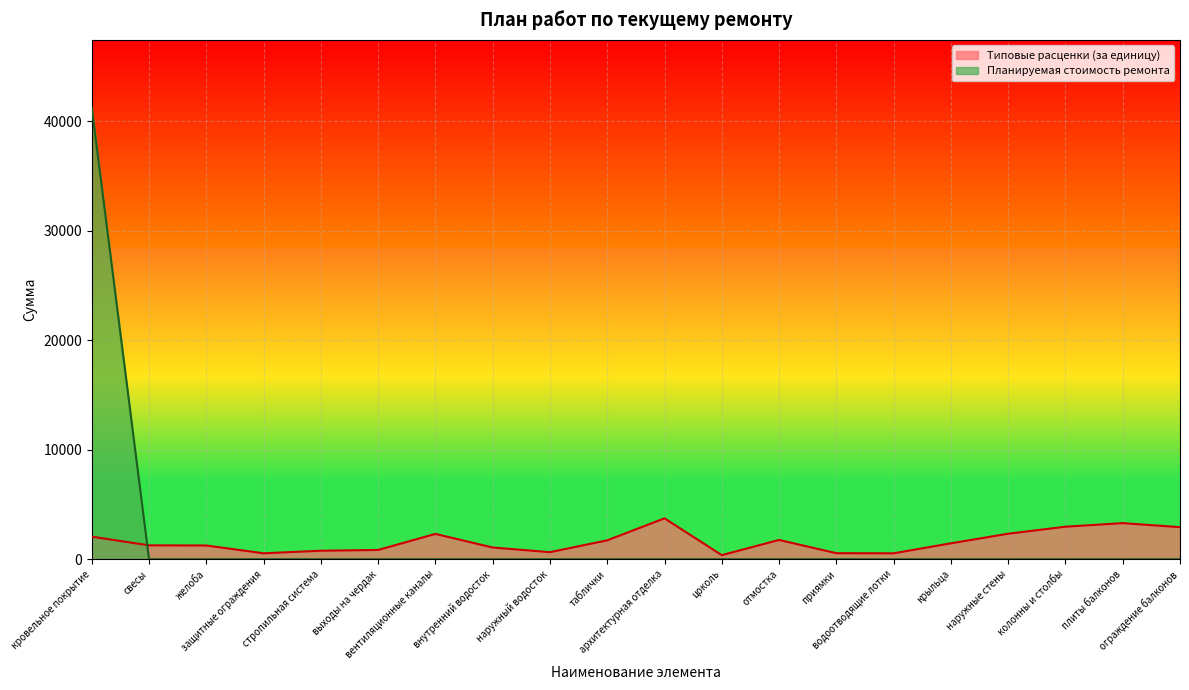

Is it true that Планируемая стоимость ремонта equals -15004.6 at ограждение балконов?

False